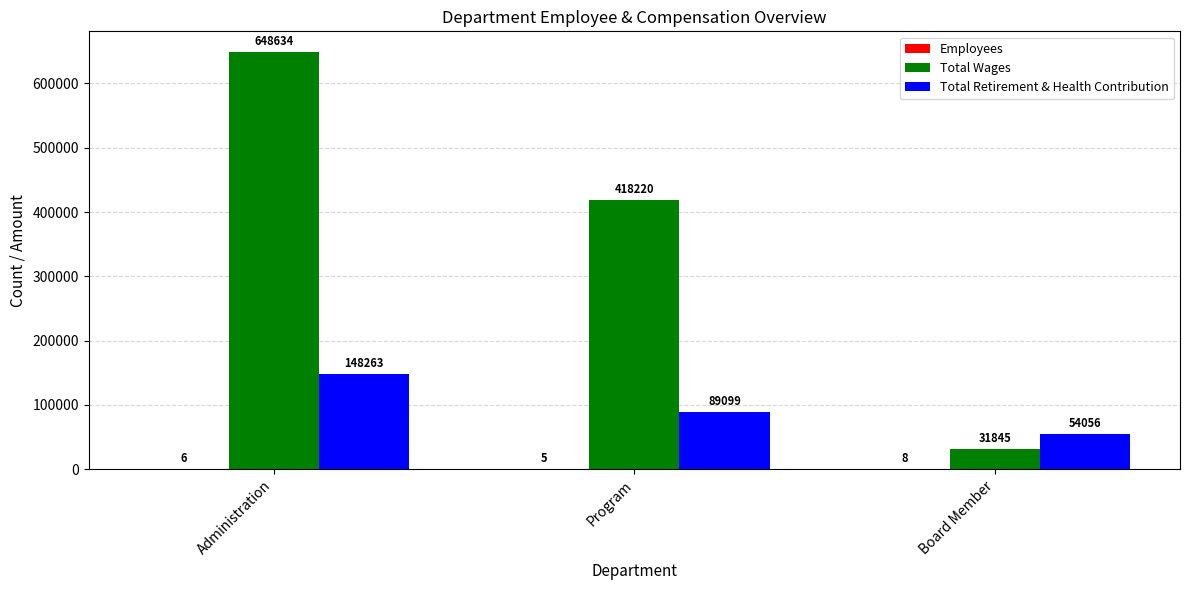

What is the greatest value displayed?

648634